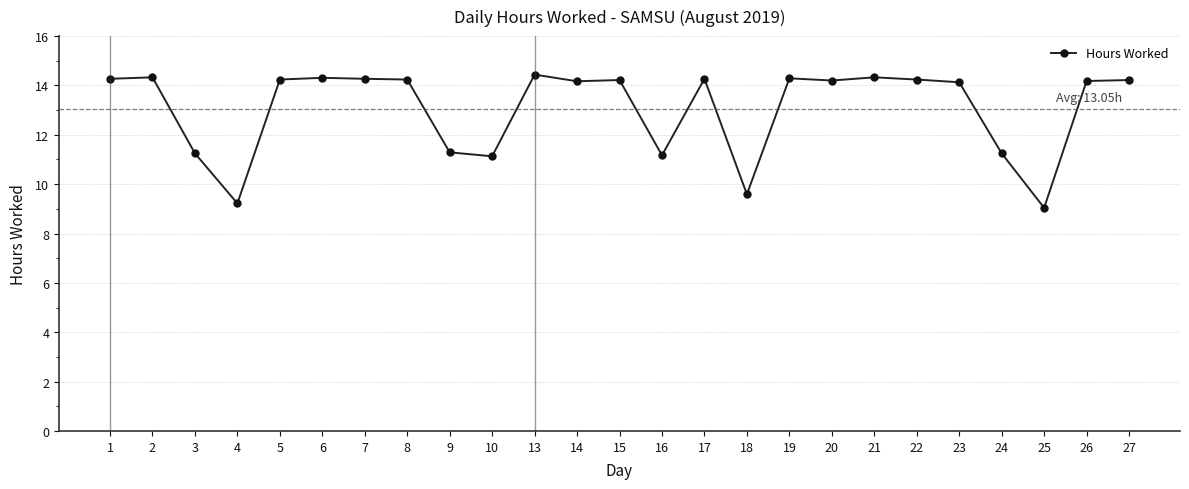

The value at 27 is 14.2. True or false?

True